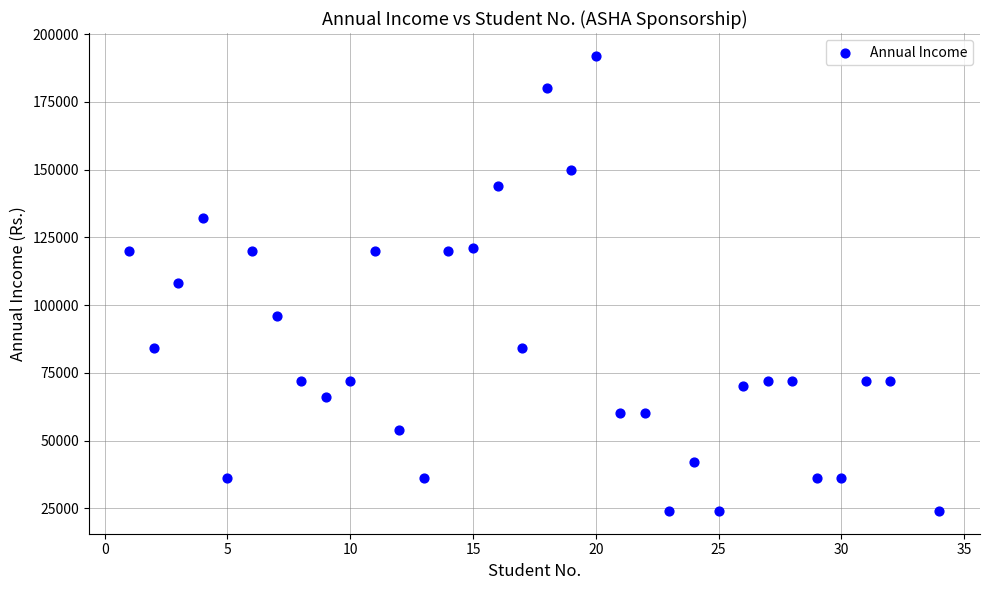

What is the range of Y values (max minus min)?

168000